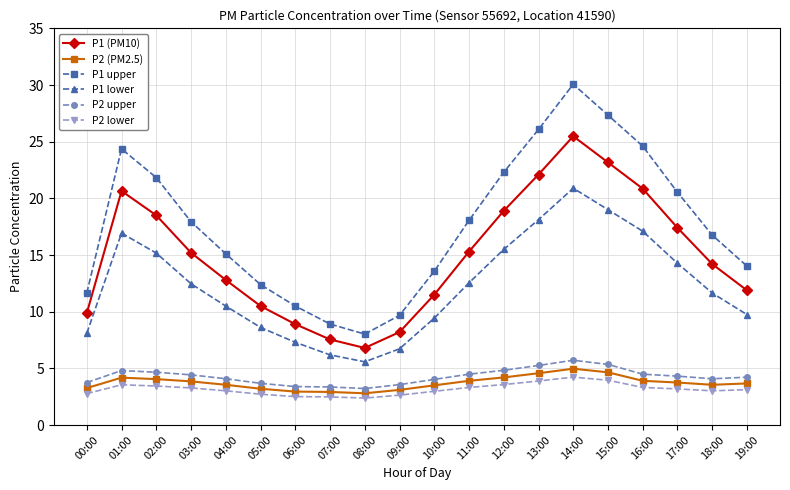

At which category is the sum across all series the highest?

14:00